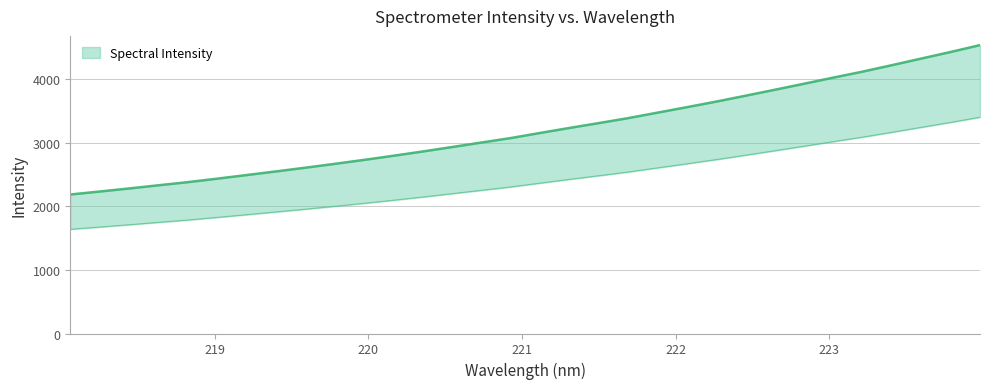

Which has a higher value, 223.5987 or 219.589?

223.5987